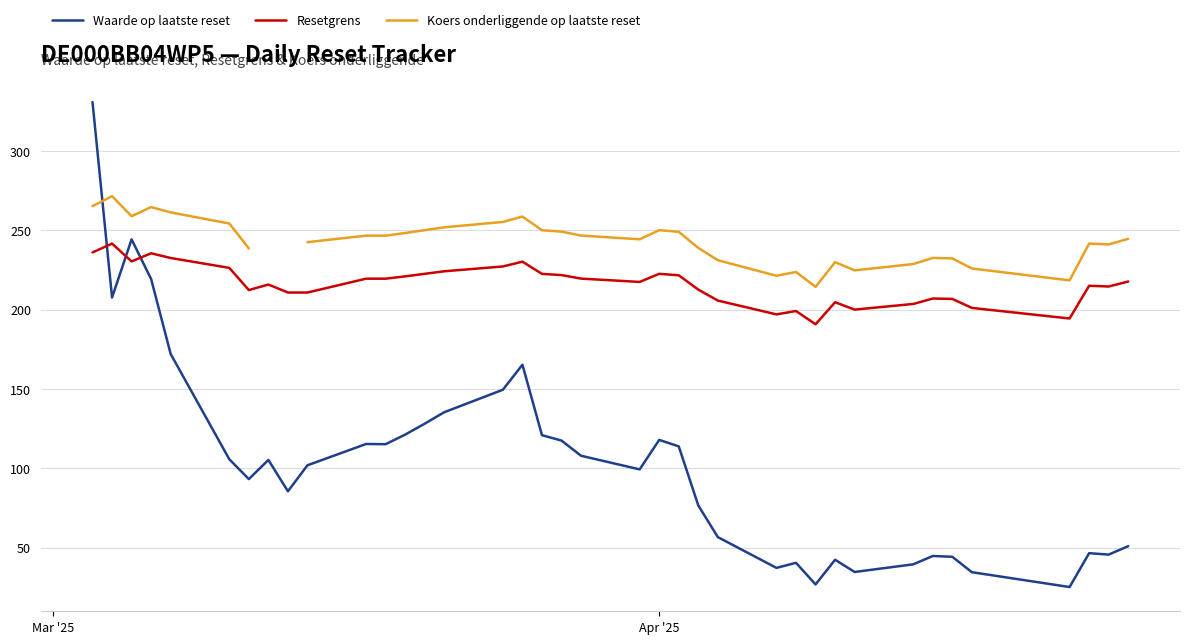

How many interior local valleys does the Resetgrens series have?

8